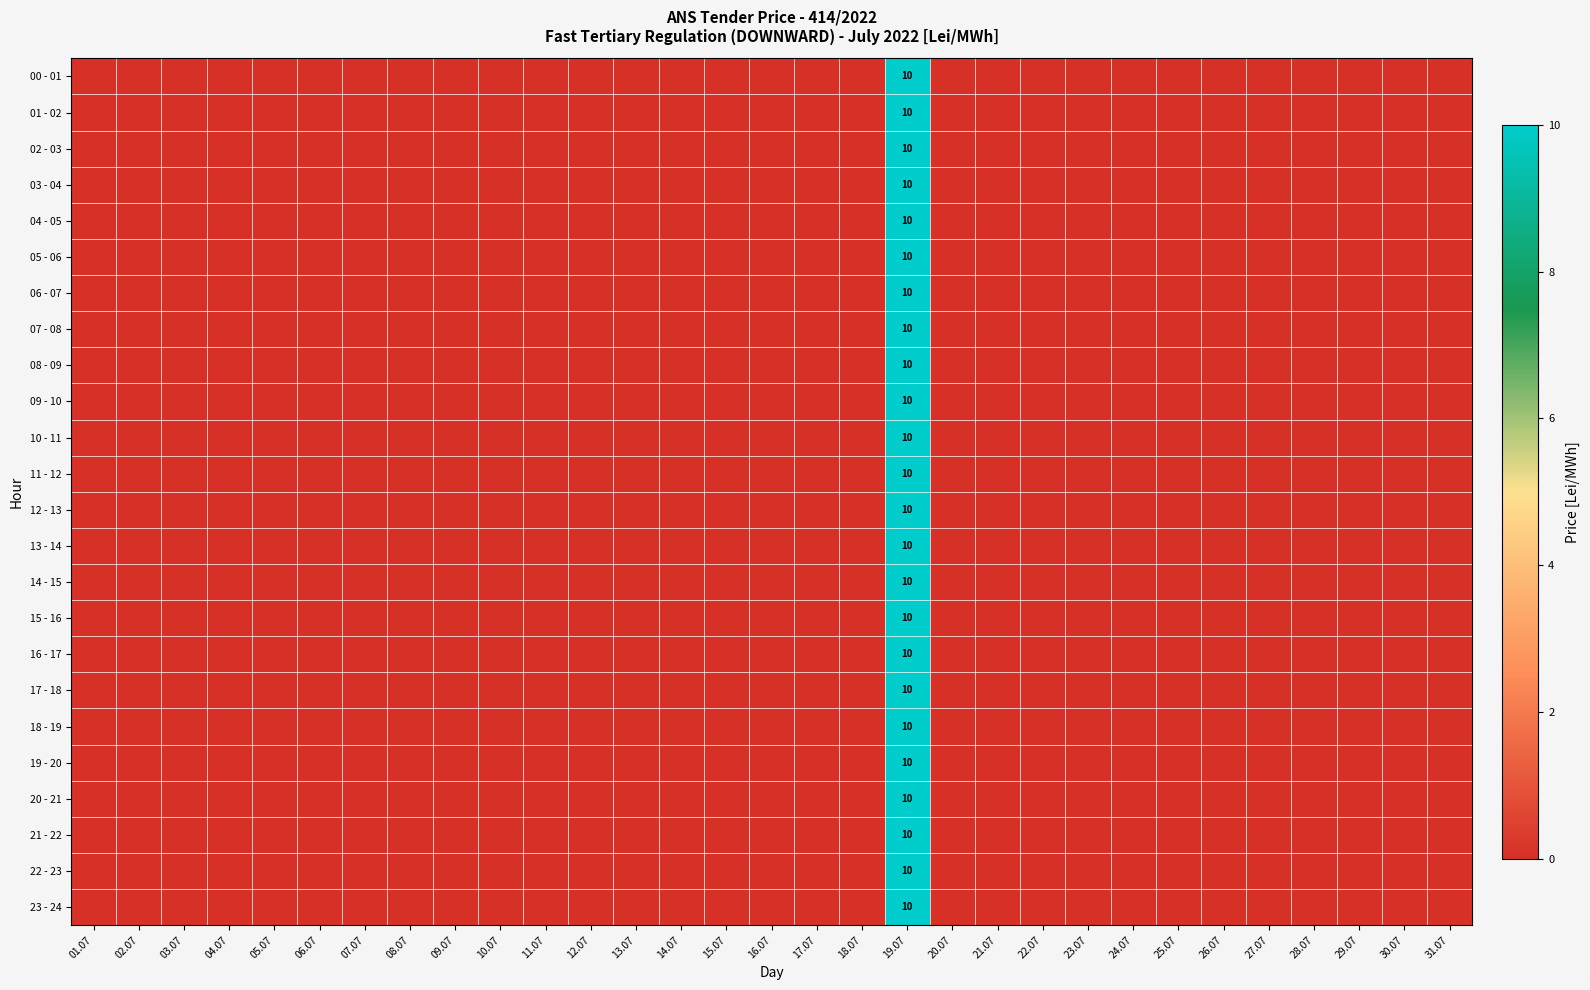

True or false: 03 - 04 has a value of 14 at 19.07.

False